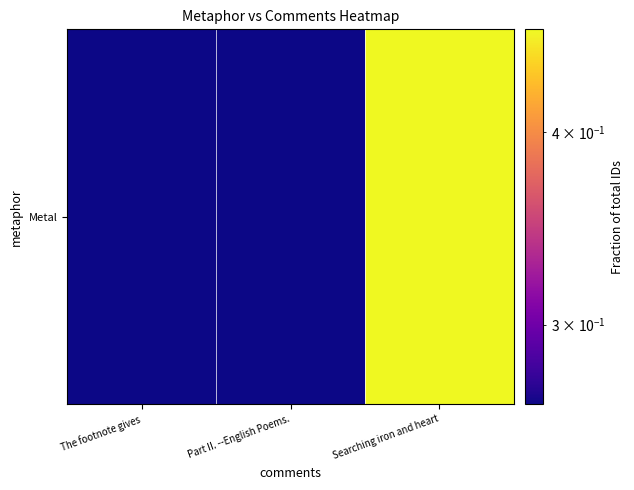

How many data points does each series have?

3